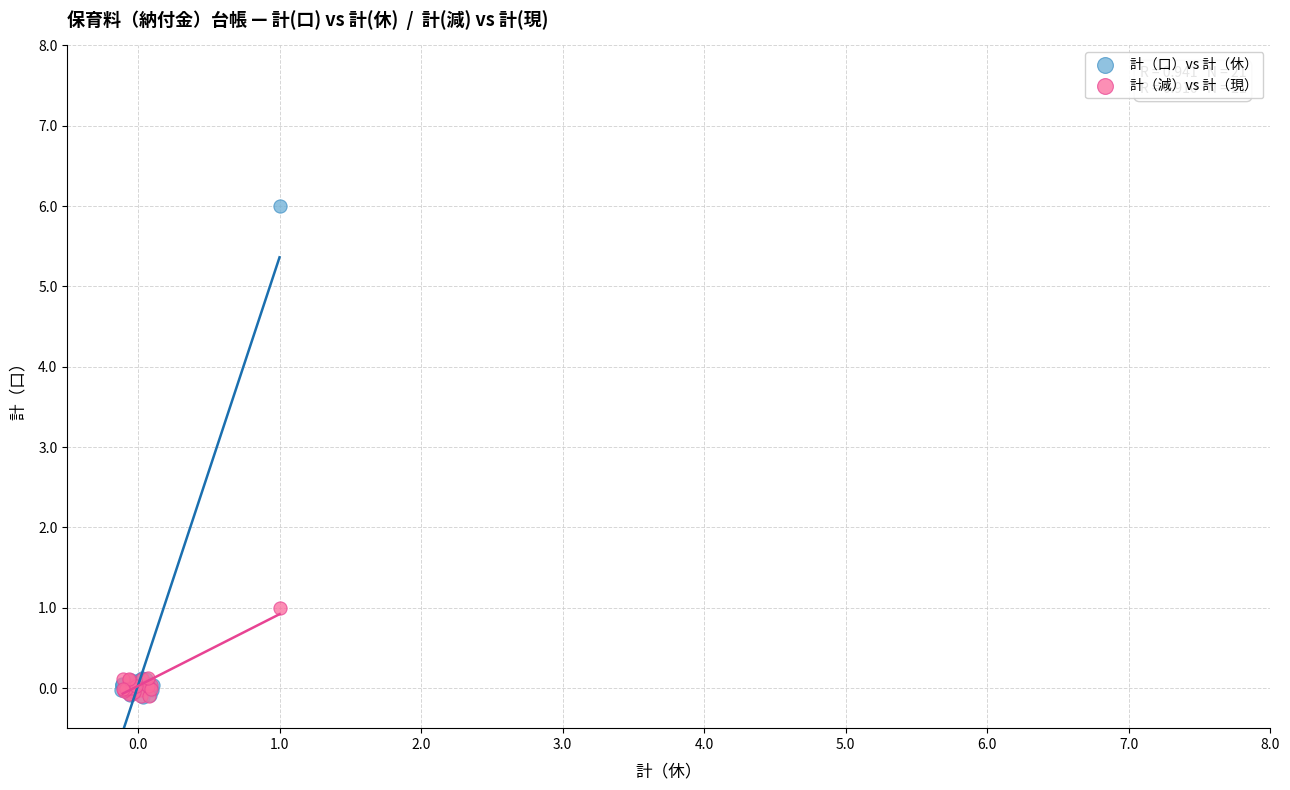

Which series has the largest Y range (max minus min)?

計（口）vs 計（休）